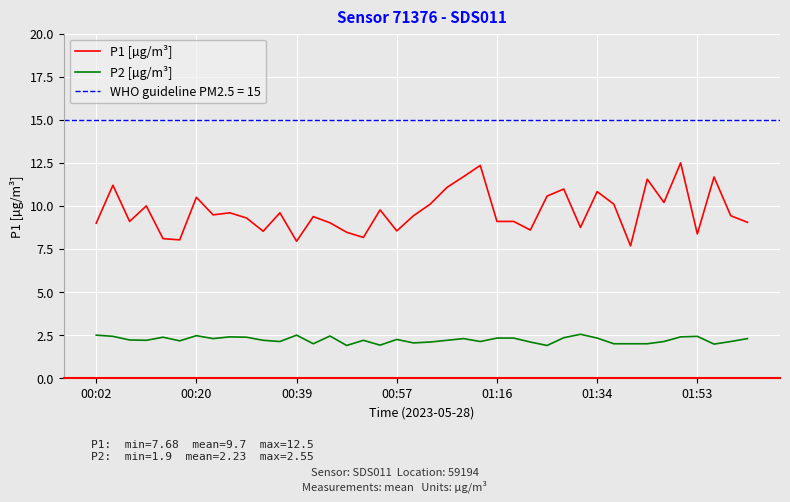

True or false: P1 [µg/m³] and P2 [µg/m³] cross at least once.

False